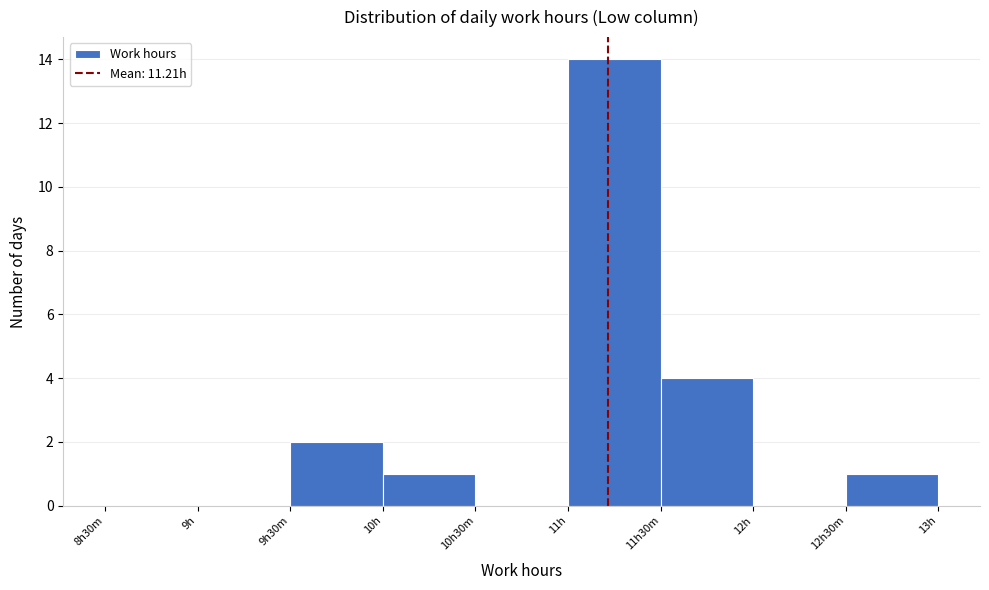

Reading left to right, transcribe all the data shown in this chart.

8h30m=0	9h=0	9h30m=2	10h=1	10h30m=0	11h=14	11h30m=4	12h=0	12h30m=1